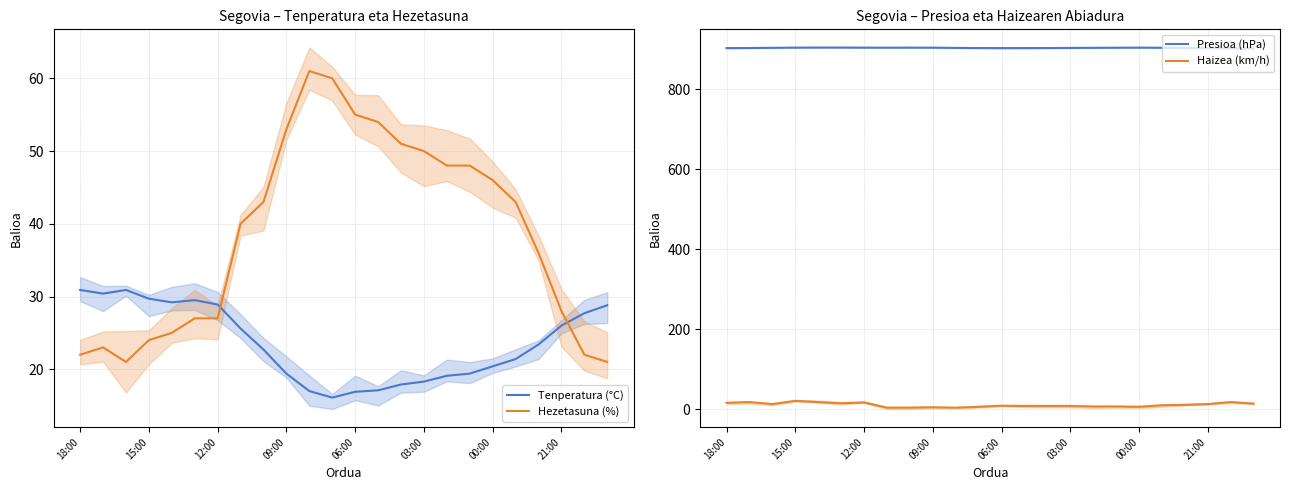

What position from the right is 16?

8